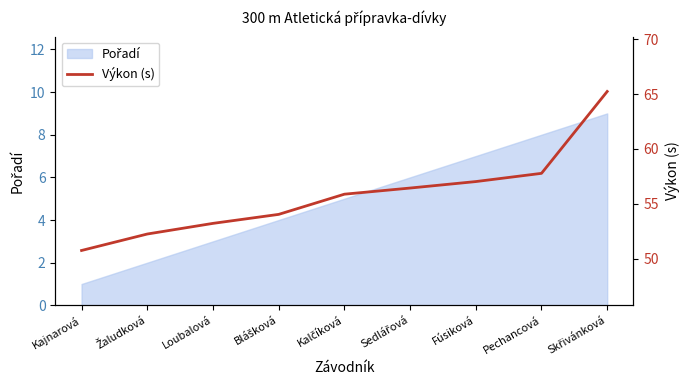

How many values are below 55?

4